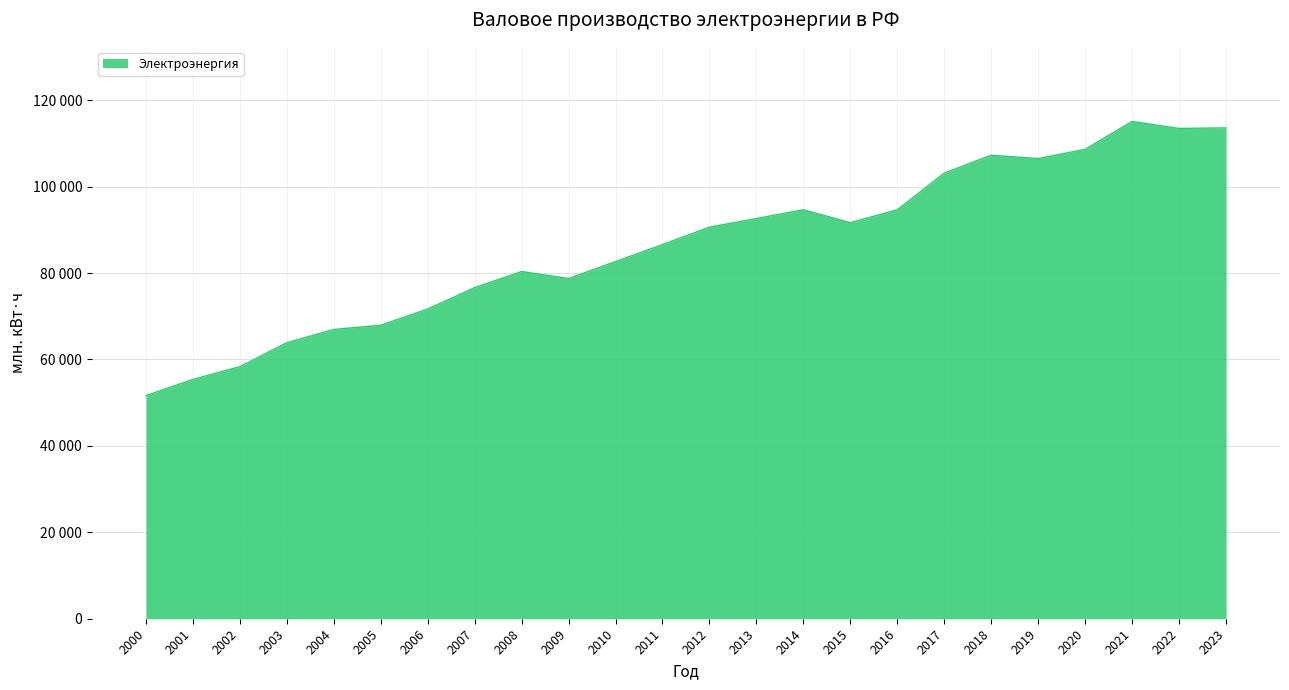

Between 2004 and 2017, which is larger?

2017